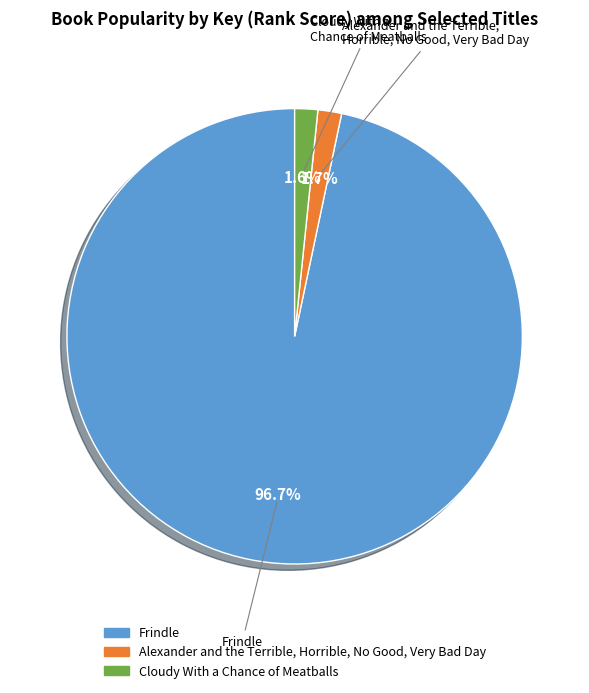

To the nearest percent, what percentage of the pie is Cloudy With a Chance of Meatballs?

2%